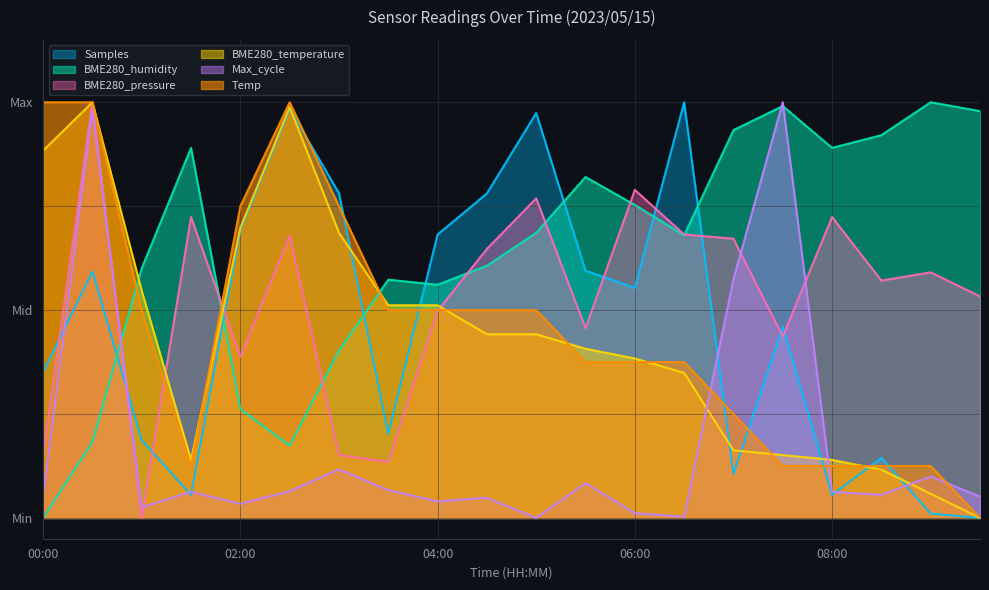

True or false: Samples has a value of 0.2 at 01:00.

True